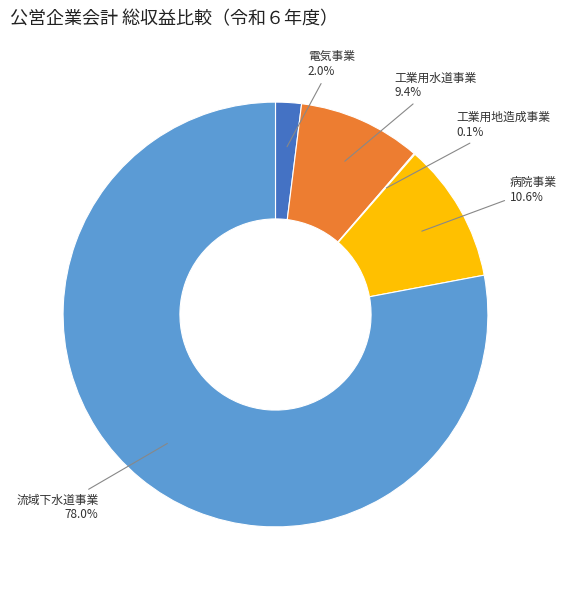

Is there any slice that represents more than half of the pie?

Yes